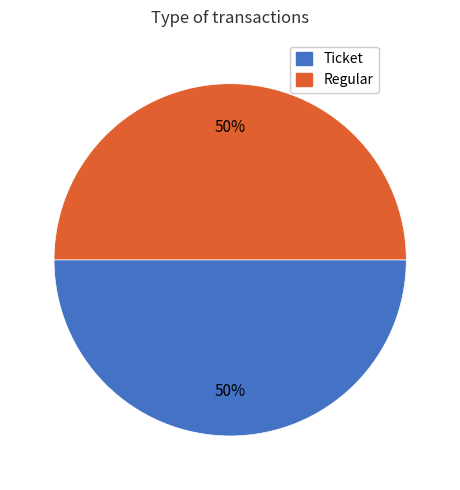

Count the number of slices in the pie.

2